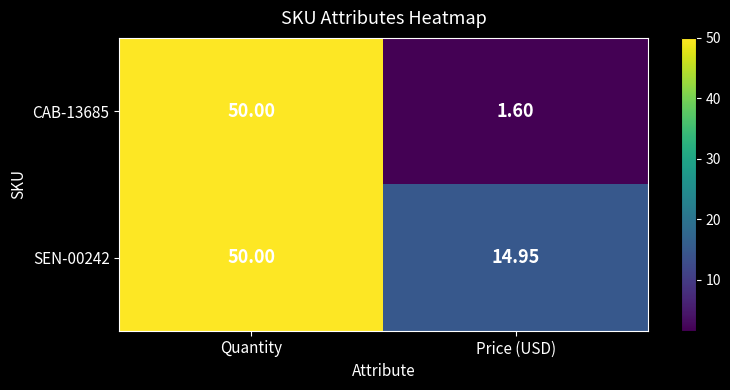

Rank the categories by SEN-00242 value from highest to lowest.

Quantity, Price (USD)